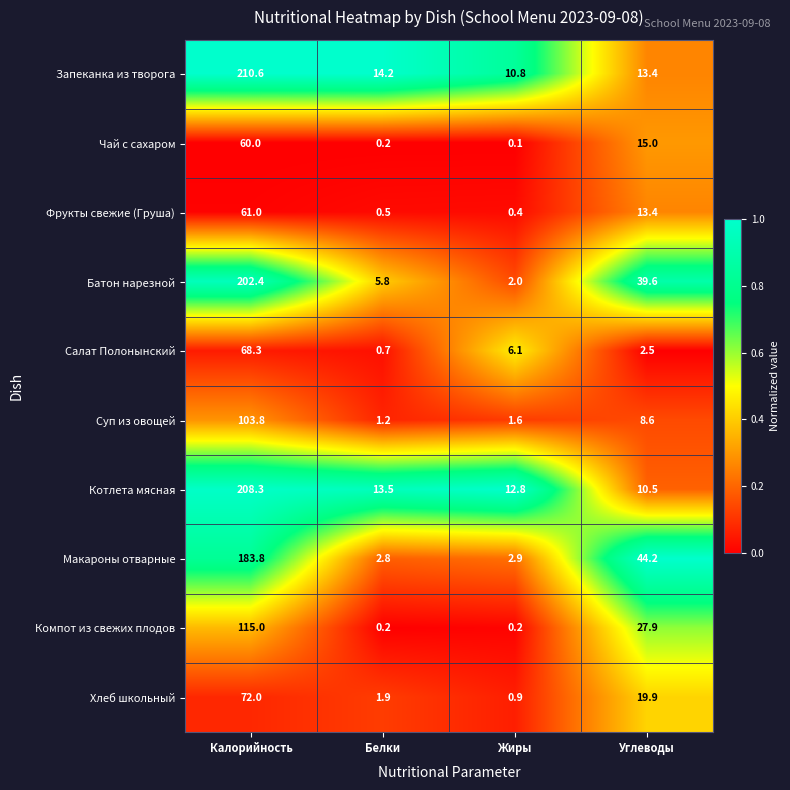

Is it true that Фрукты свежие (Груша) equals 13.4 at Углеводы?

True